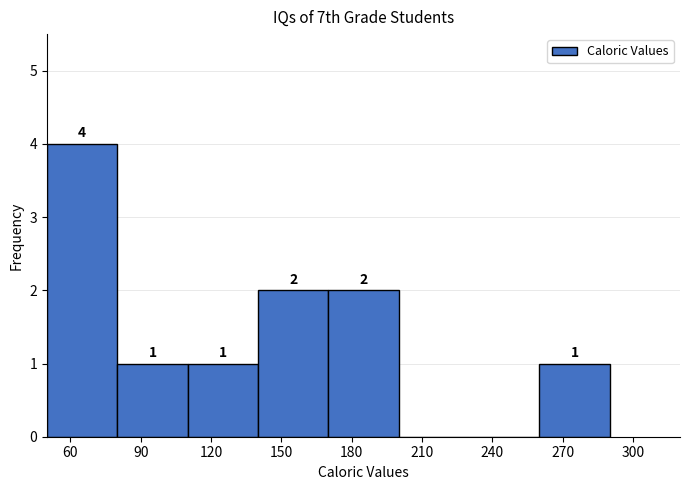

Which range on the x-axis has the tallest bar?

50 to 80